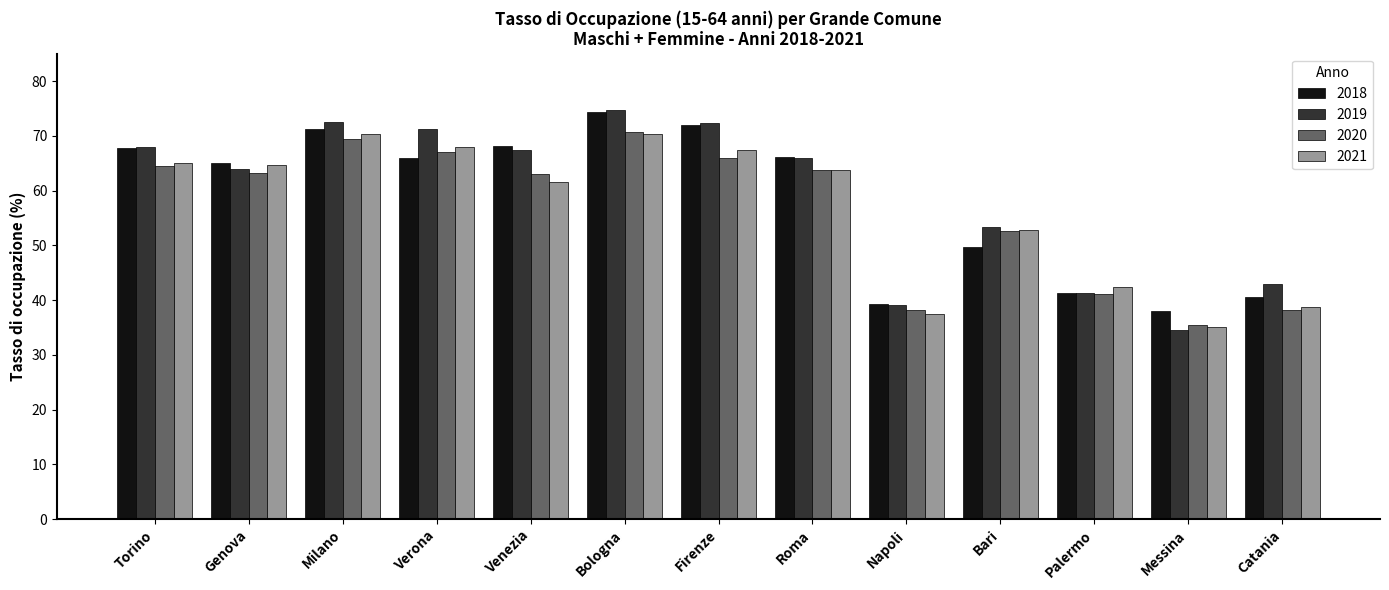

What is the label of the 4th bar from the left?

Verona